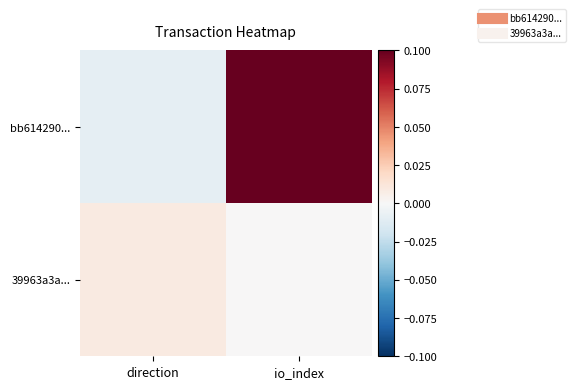

Which series has the largest total across all categories?

bb614290...